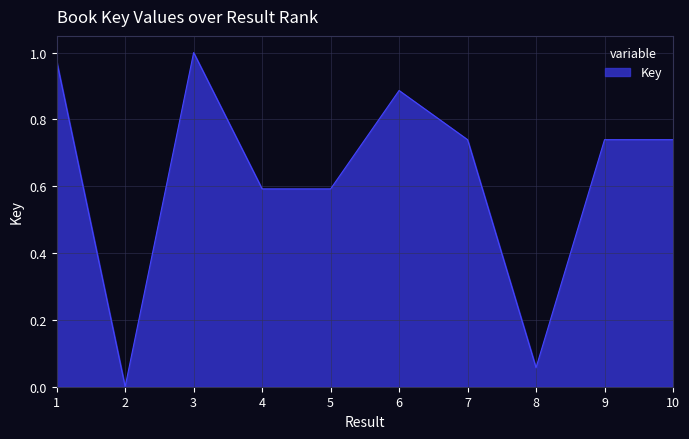

Does the chart display data point markers on the line(s)?

No